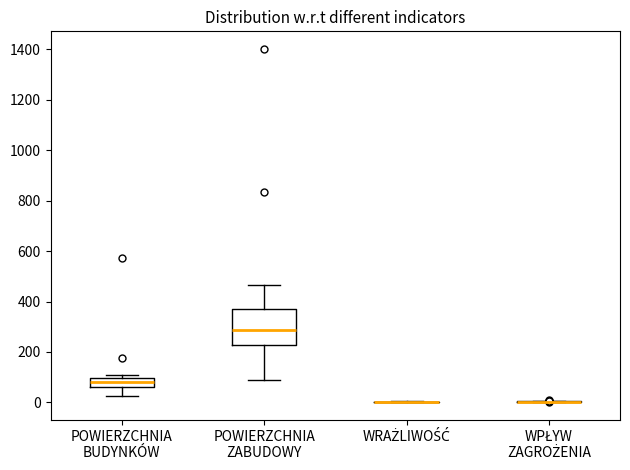

Reading left to right, read every box against the y-axis: the position of its median line, the range the box covers, and the ends of its whiskers. The values are not printed on the chart, so give them approximately, as read against the axis.

POWIERZCHNIA BUDYNKÓW: median 80, box 60 to 100, whiskers 20 to 120
POWIERZCHNIA ZABUDOWY: median 280, box 220 to 380, whiskers 80 to 460
WRAŻLIWOŚĆ: box collapsed to a line at 0, whiskers 0 to 0
WPŁYW ZAGROŻENIA: box collapsed to a line at 0, whiskers 0 to 0